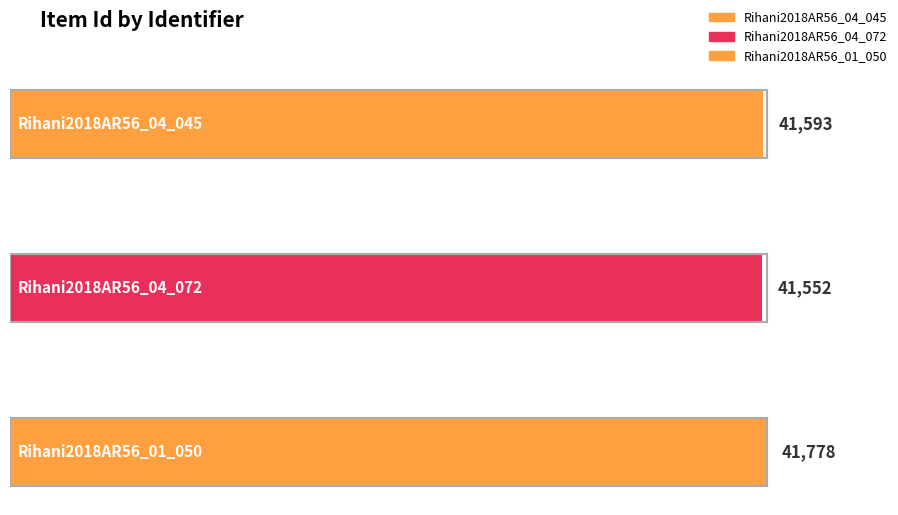

What is the maximum value shown in the chart?

41778